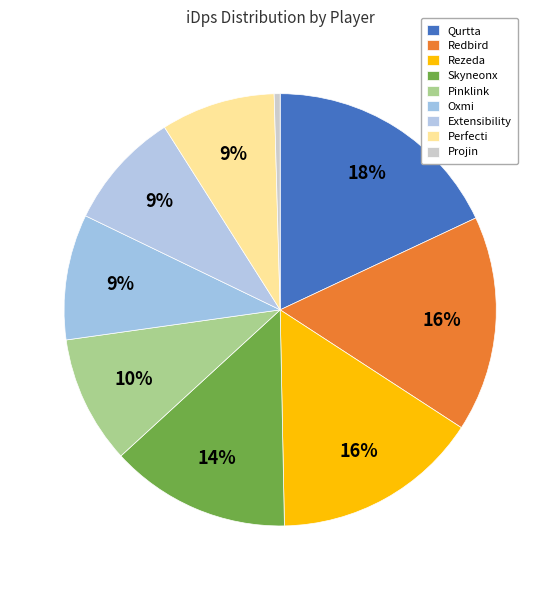

What is the smallest slice in the pie chart?

Projin